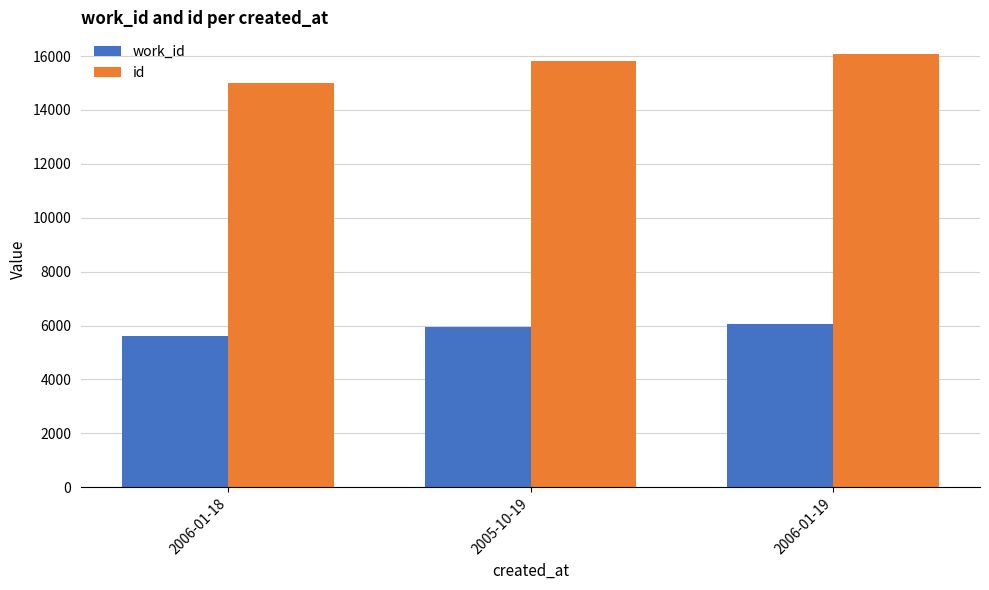

What is the label of the 3rd bar from the right?

2006-01-18